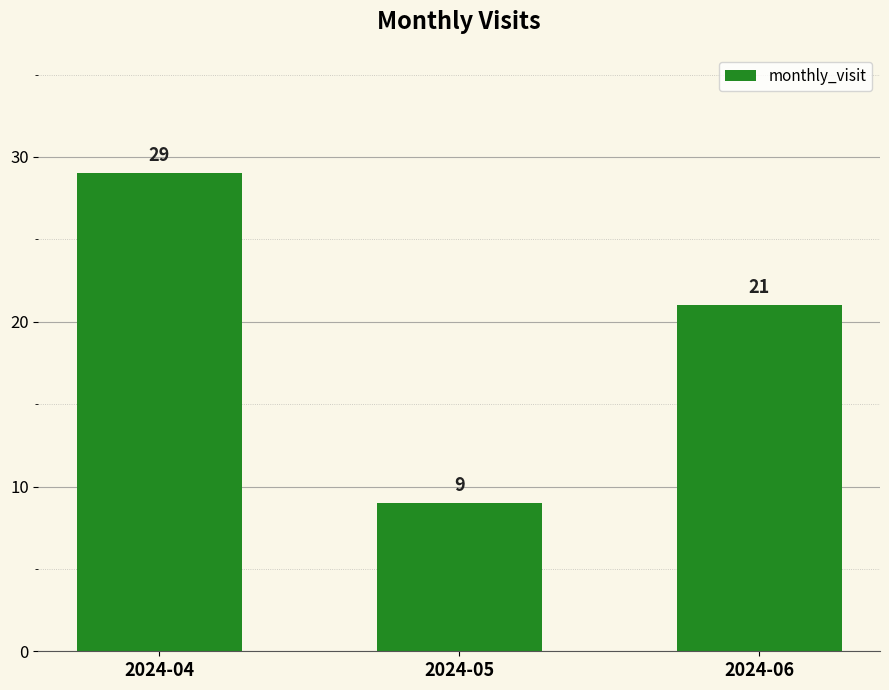

Is it true that the value at 2024-04 is 29?

True